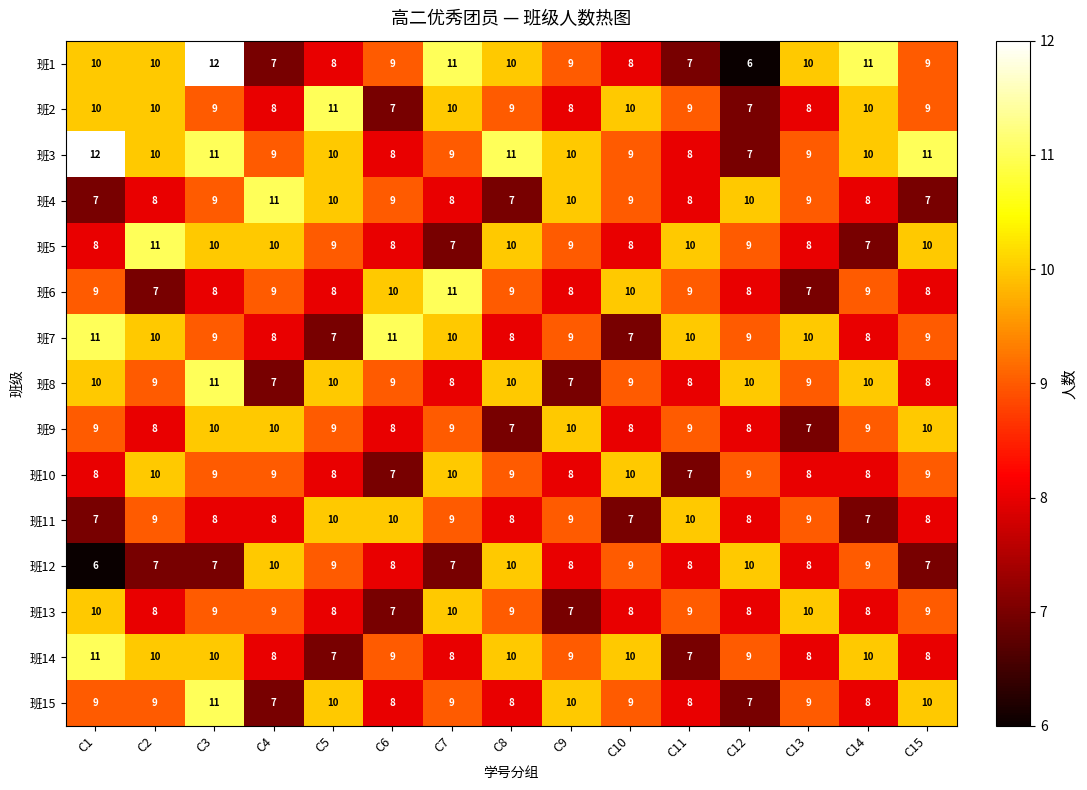

What is the maximum value shown in the chart?

12